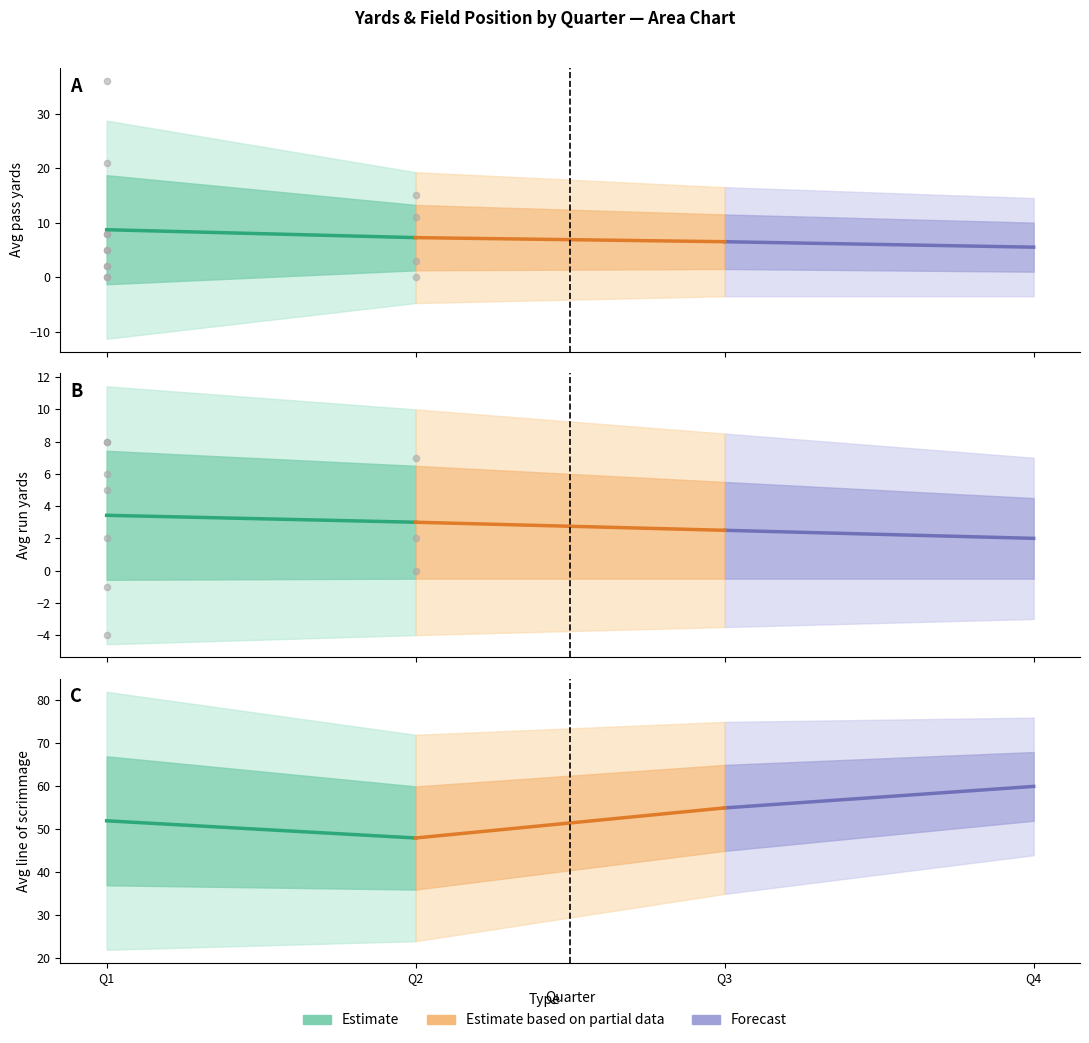

Which series has the widest spread of Y values?

avg_los